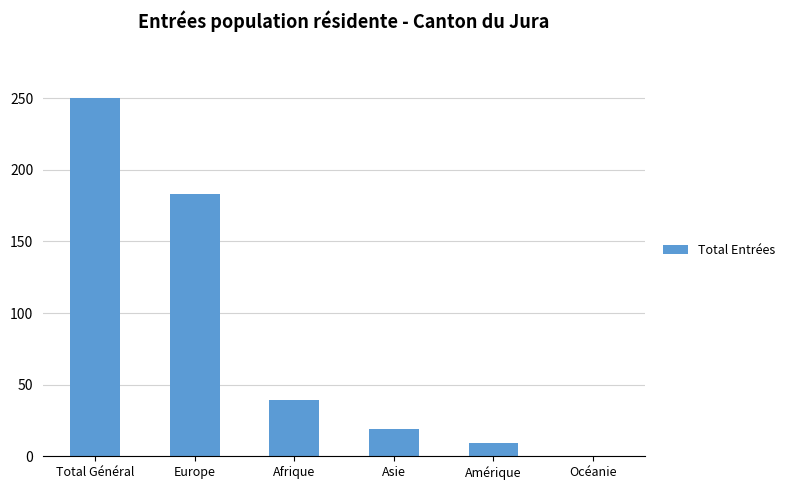

Reading left to right, list all the values displayed in this chart.

Total Général=250	Europe=183	Afrique=39	Asie=19	Amérique=9	Océanie=0